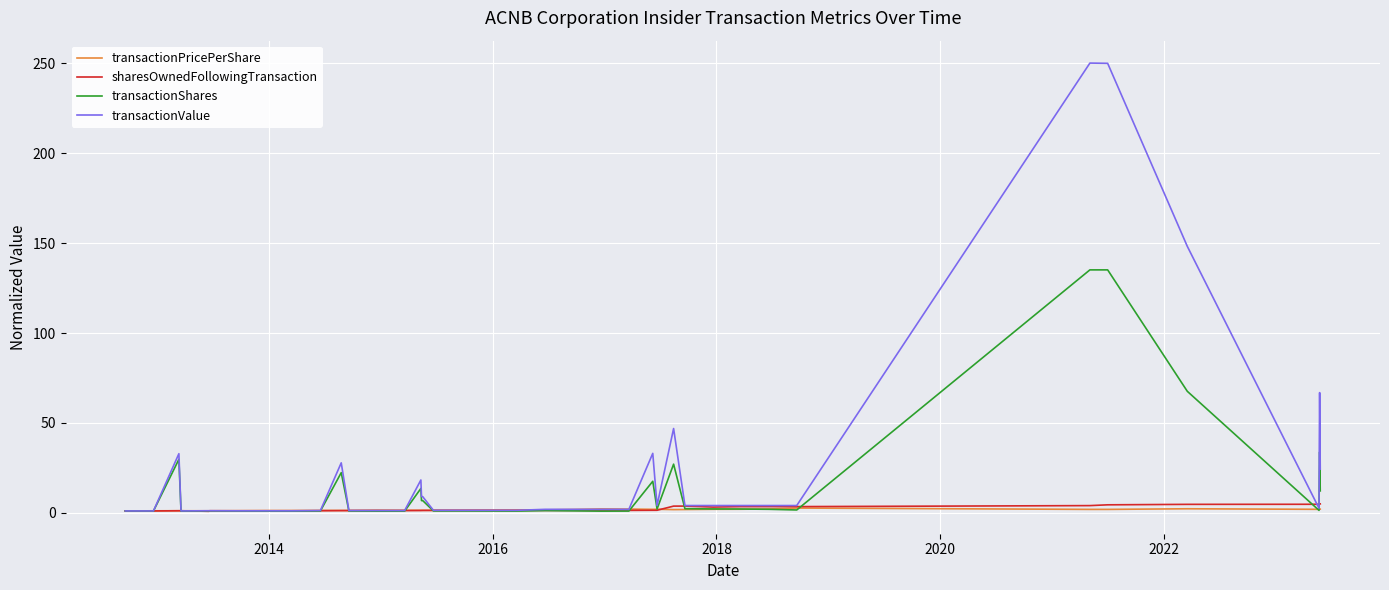

Which series has the largest total across all categories?

transactionValue